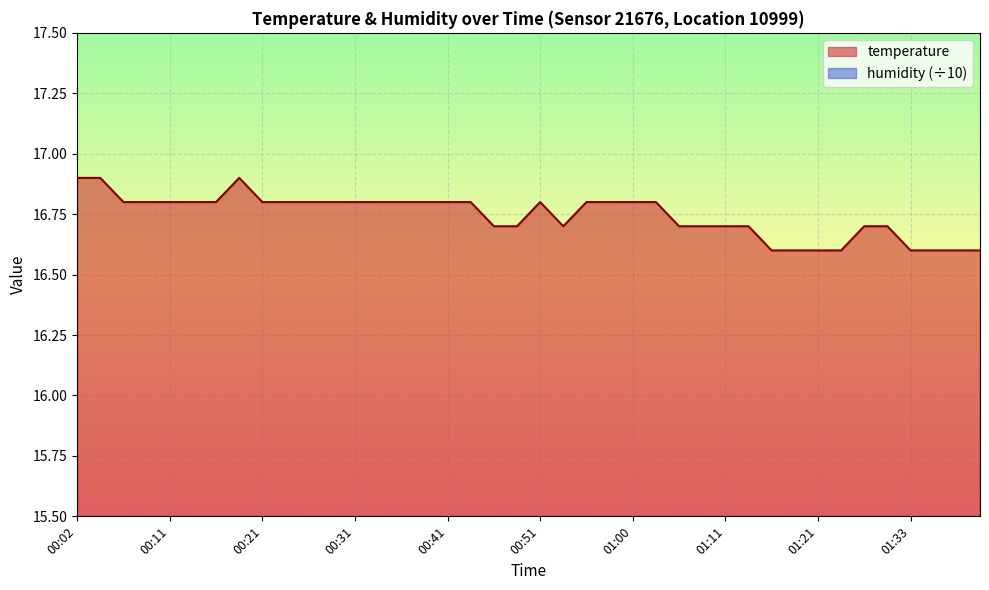

What is the difference between the maximum and second lowest values?

0.3